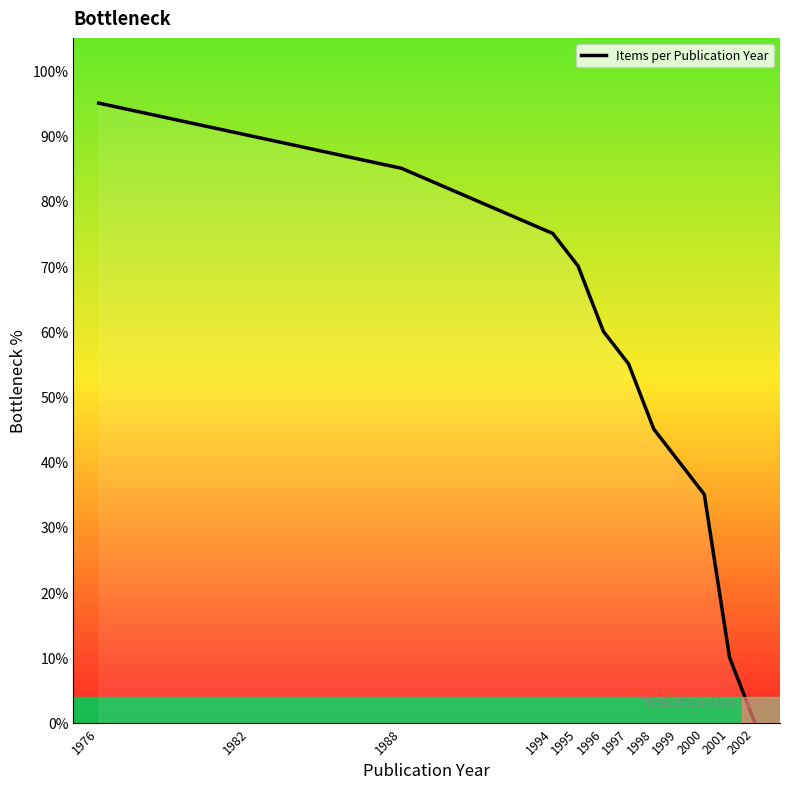

What is the sum of all values?

660.0